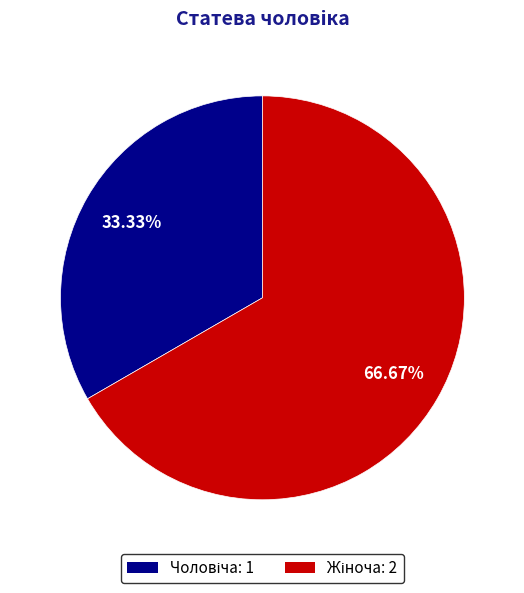

Is there any slice that represents more than half of the pie?

Yes